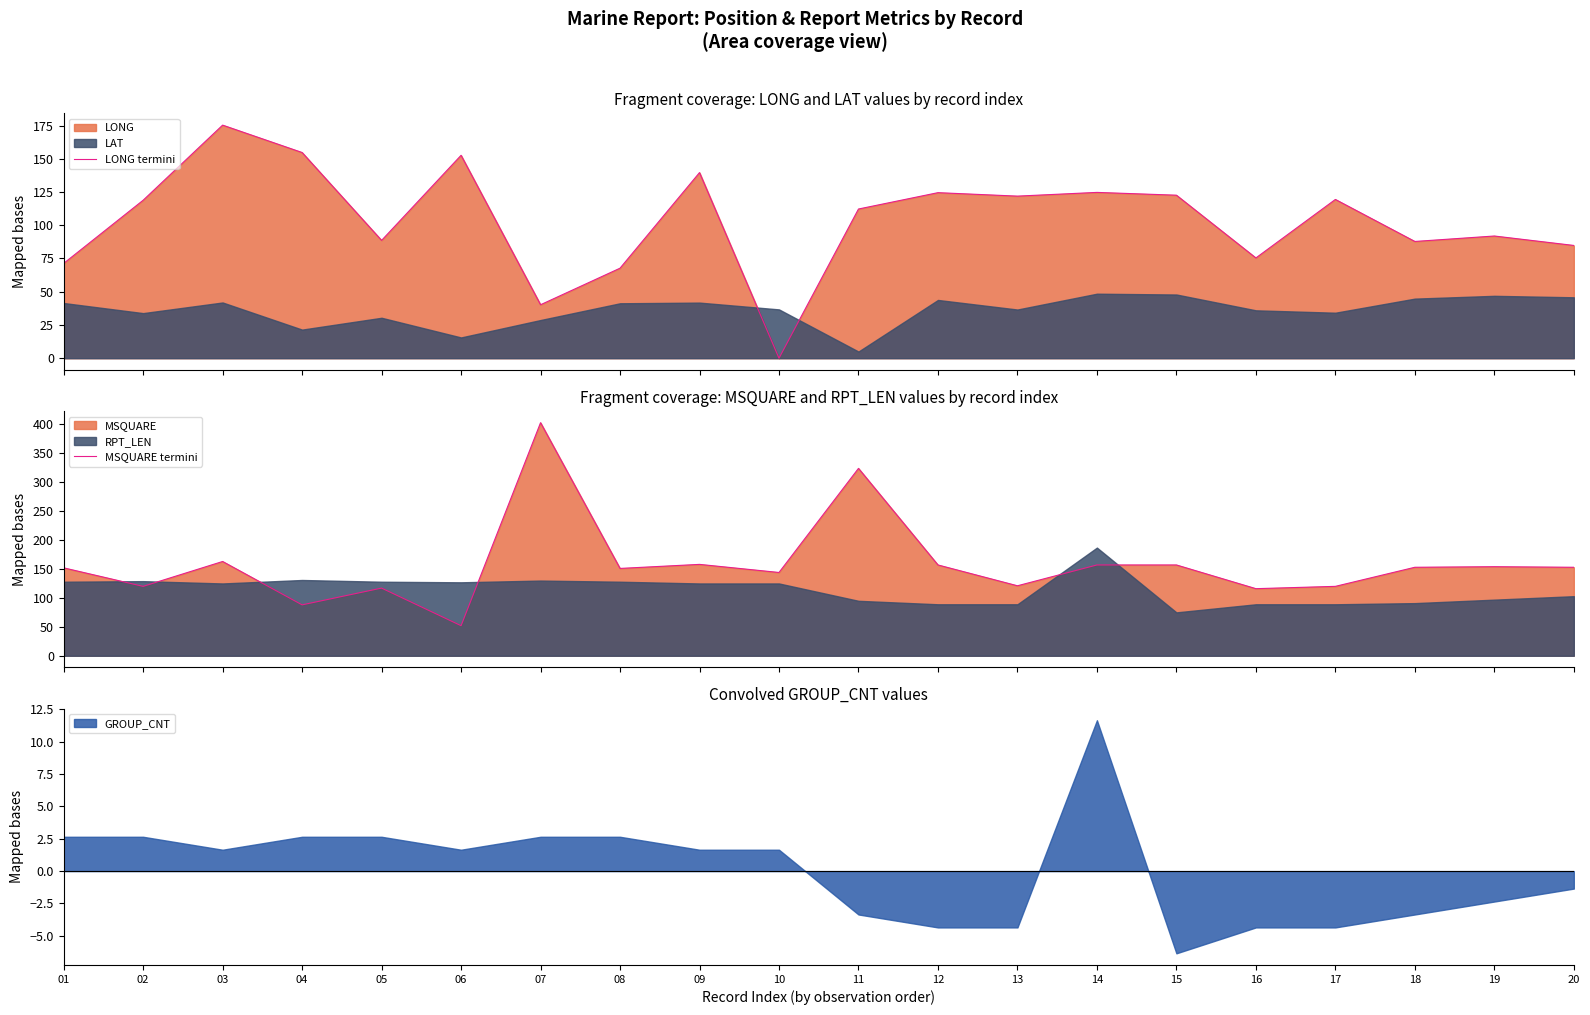

What is the average value of the LONG termini series?

103.7